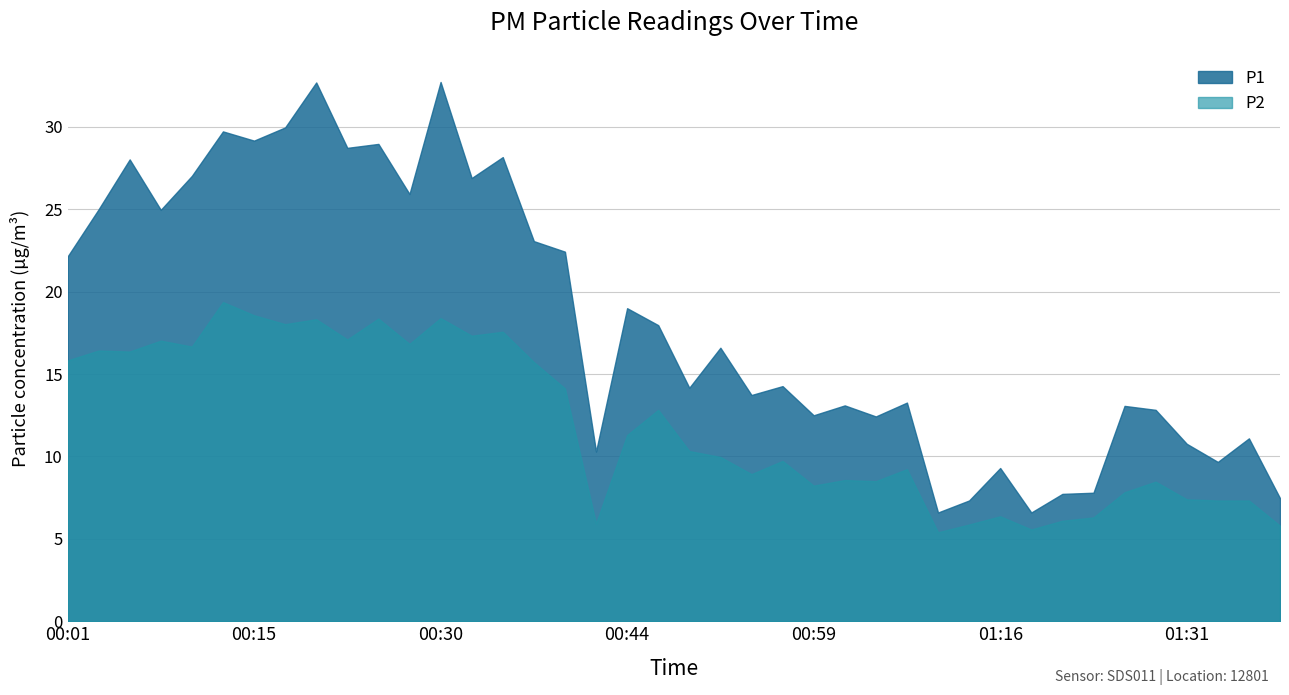

Is the value of P1 at 01:26 greater than the value of P2 at 00:47?

Yes